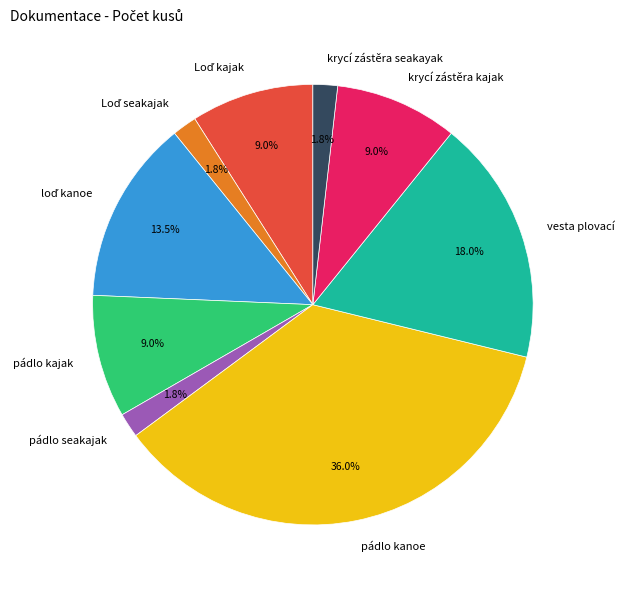

What percentage is NOT represented by pádlo seakajak?

98.2%